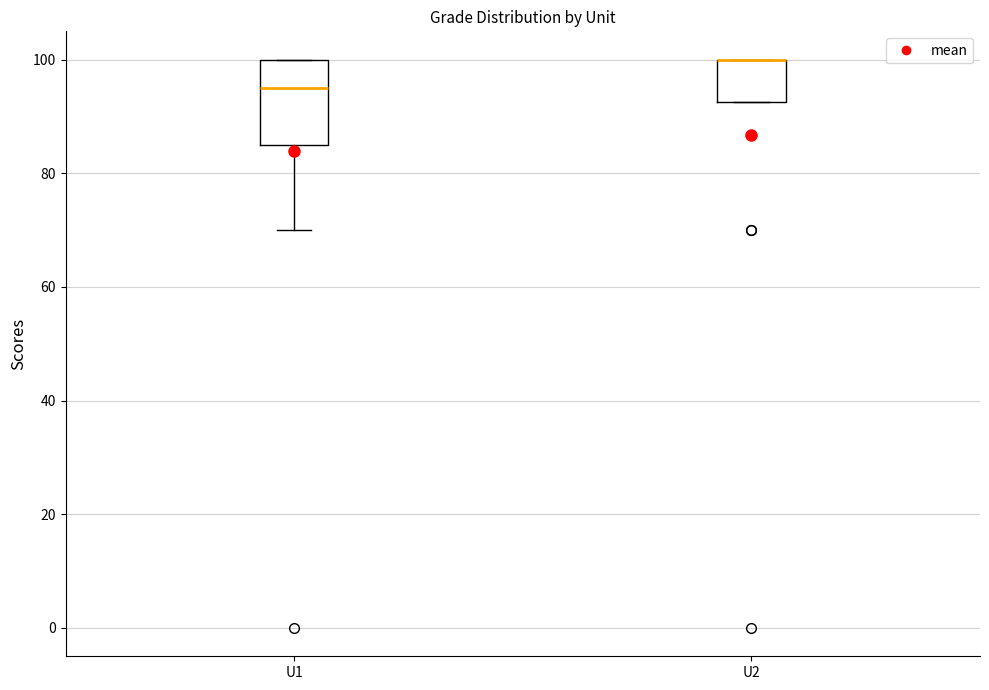

Reading left to right, read every box against the y-axis: the position of its median line, the range the box covers, and the ends of its whiskers. The values are not printed on the chart, so give them approximately, as read against the axis.

U1: median 96, box 86 to 100, whiskers 70 to 100
U2: median 100 (drawn on the box's upper edge), box 92 to 100, whiskers 92 to 100